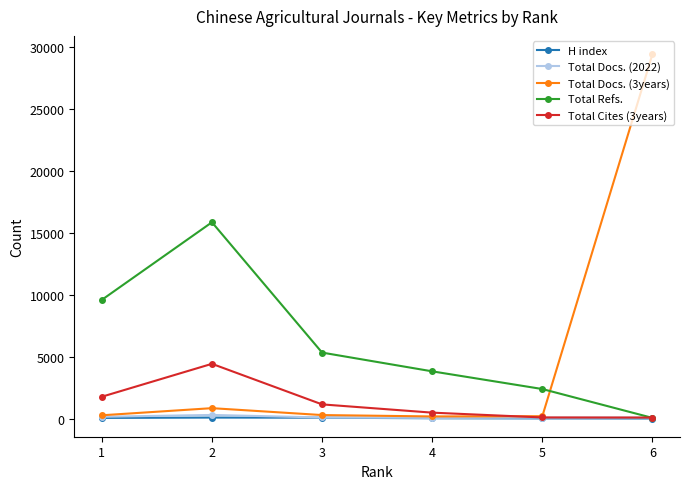

Which series has the widest spread of values?

Total Docs. (3years)